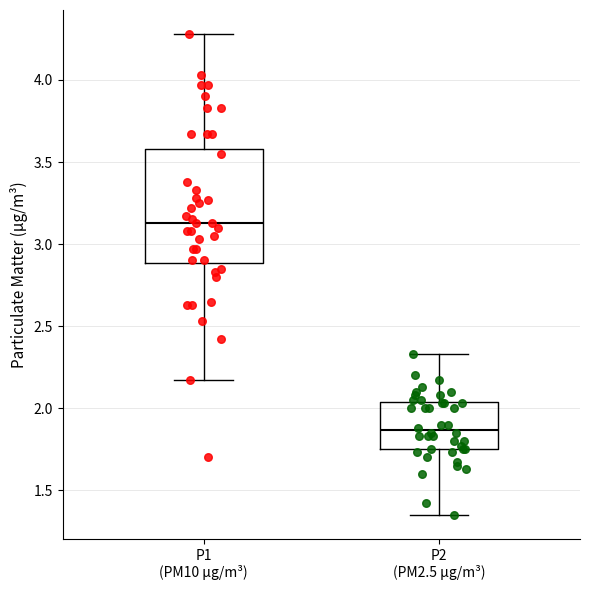

Reading left to right, read every box against the y-axis: the position of its median line, the range the box covers, and the ends of its whiskers. The values are not printed on the chart, so give them approximately, as read against the axis.

P1 (PM10 µg/m³): median 3.15, box 2.90 to 3.60, whiskers 2.15 to 4.30
P2 (PM2.5 µg/m³): median 1.85, box 1.75 to 2.05, whiskers 1.35 to 2.35